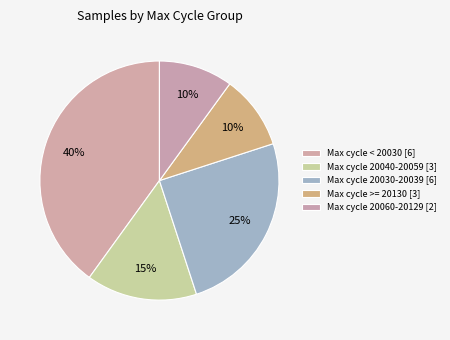

Count the number of slices in the pie.

5